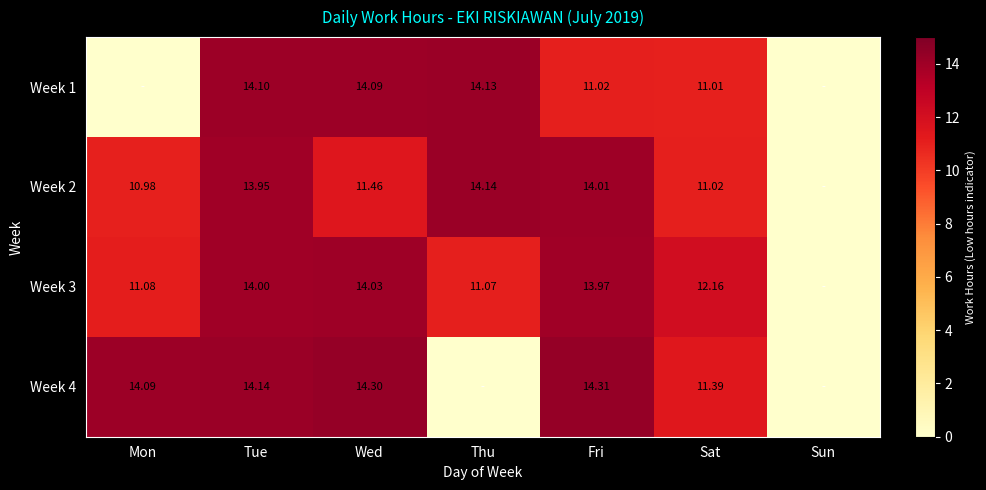

How many distinct data groups are displayed?

4